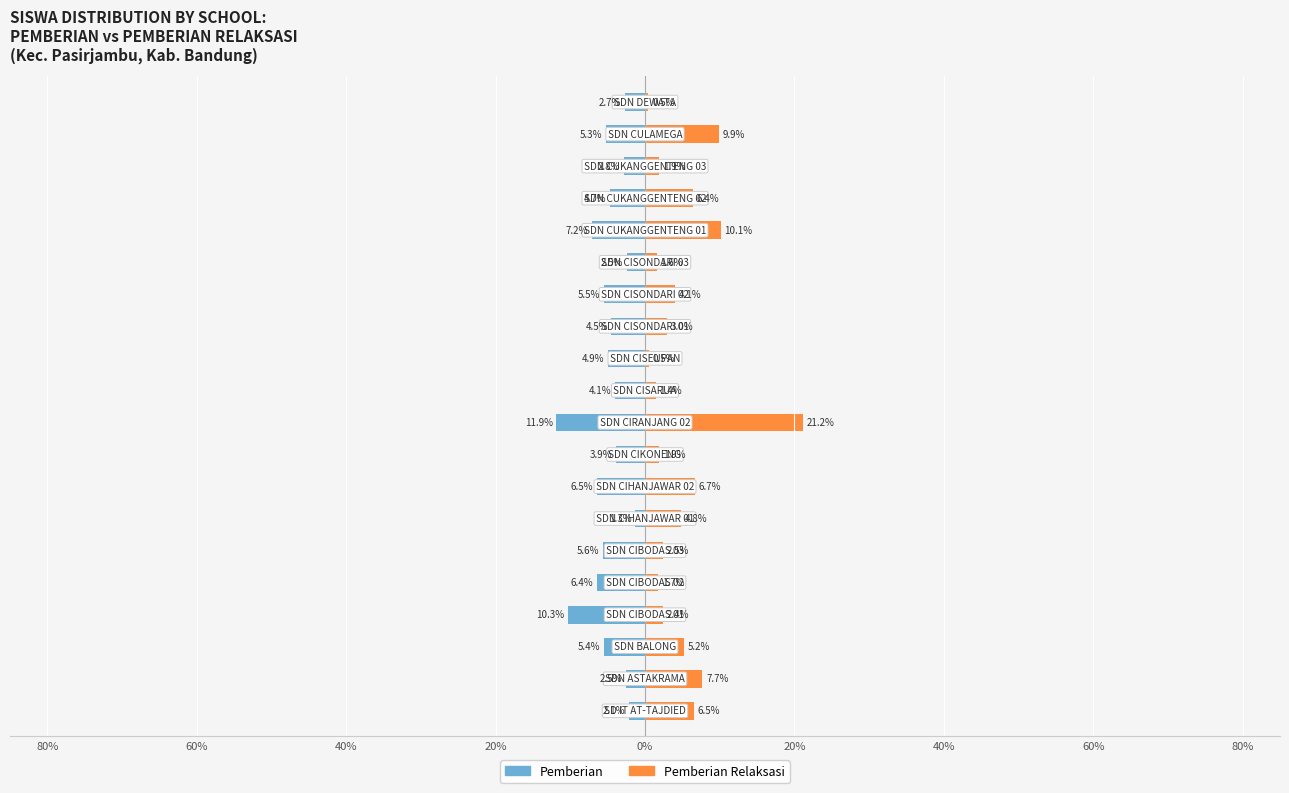

Read the Pemberian value at 19.

-2.7